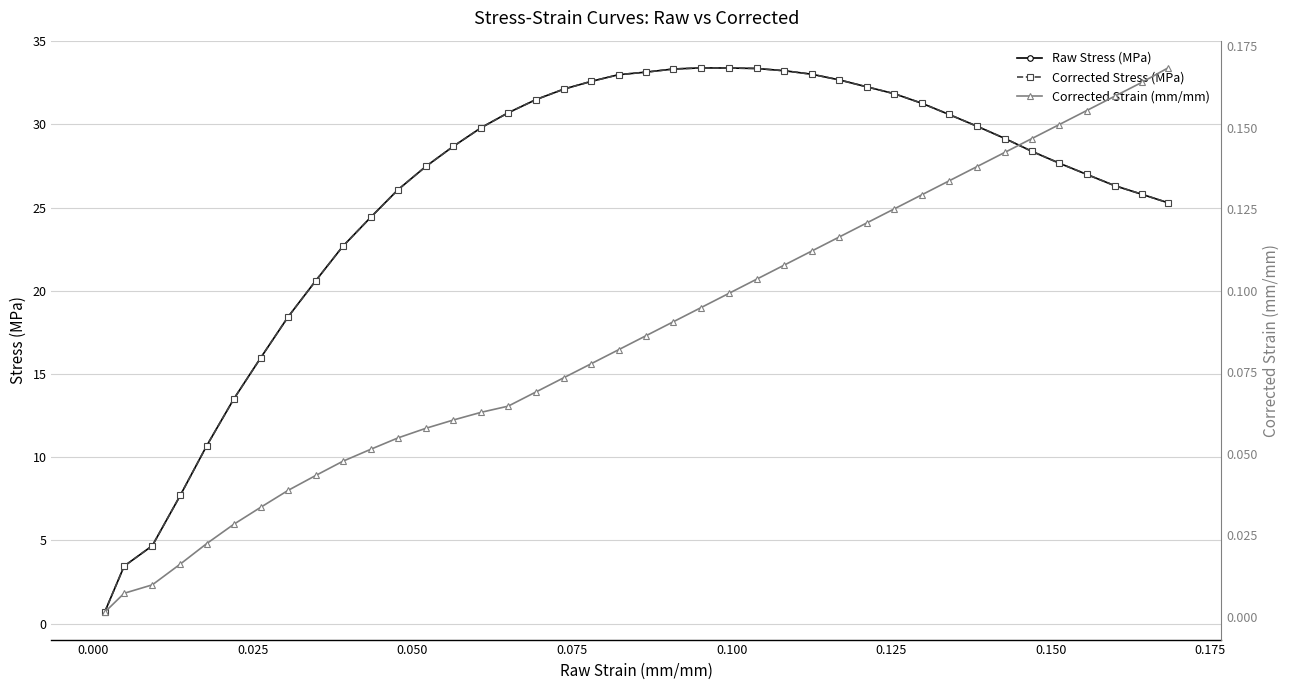

How many data points does each series have?

40